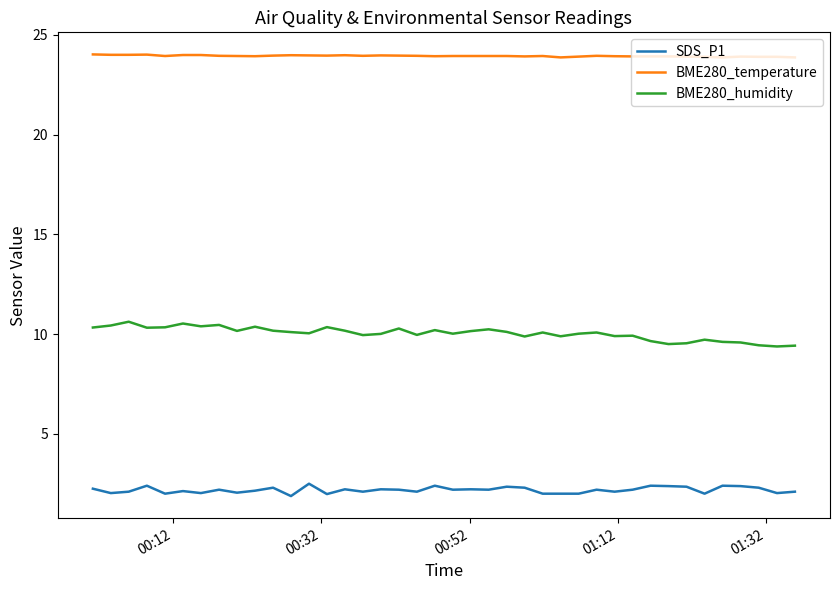

True or false: BME280_humidity has more than 1 points higher than both neighbors.

True